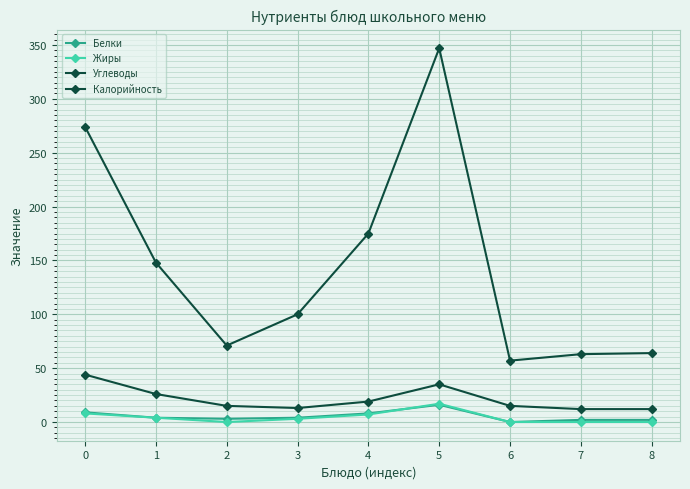

Does the chart display data point markers on the line(s)?

Yes